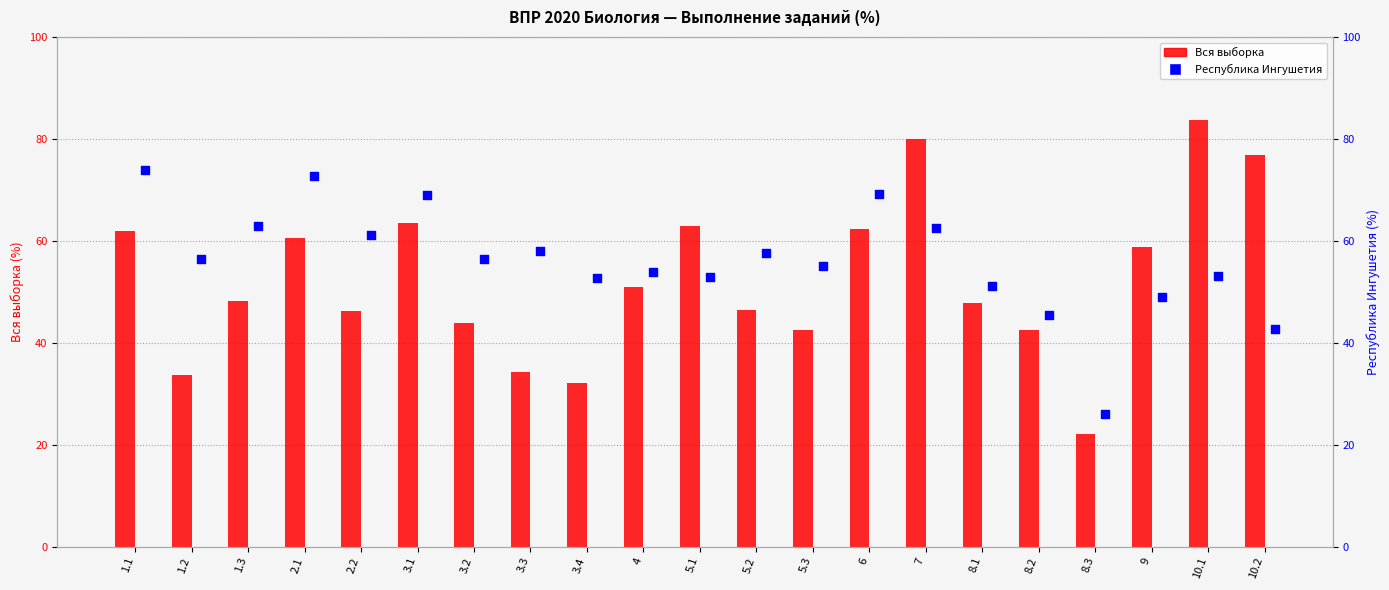

Which series contains the highest Y value?

Вся выборка